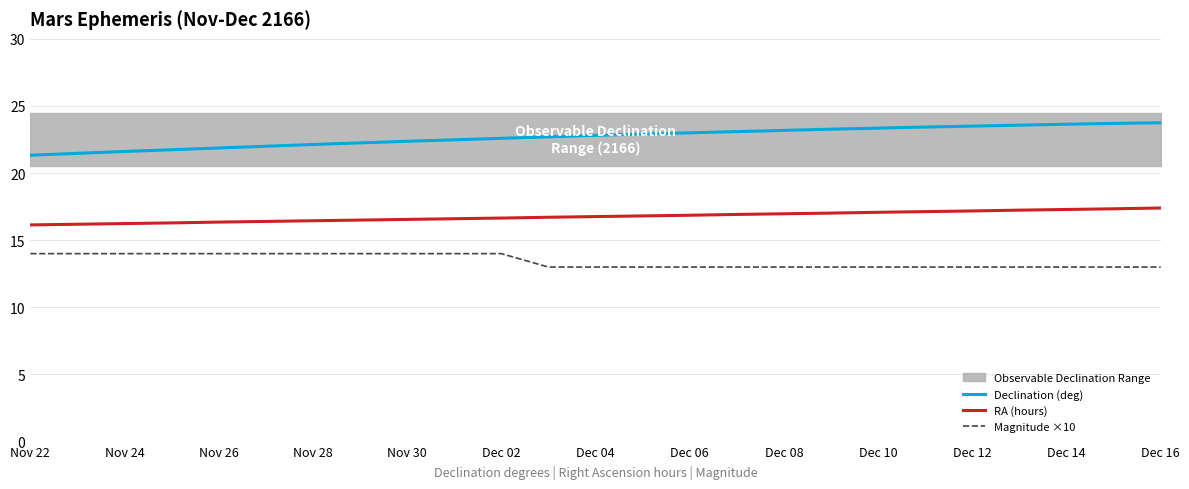

What is the average value of the Declination (deg) series?

22.7